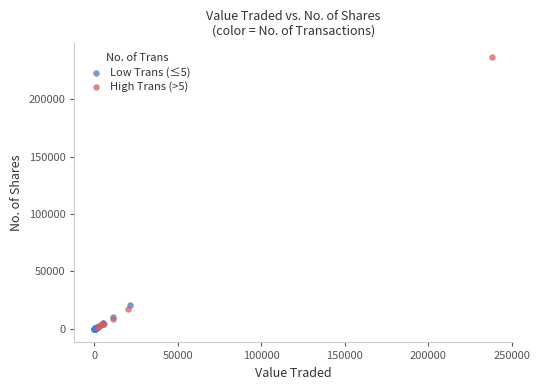

Which series has the largest Y range (max minus min)?

High Trans (>5)